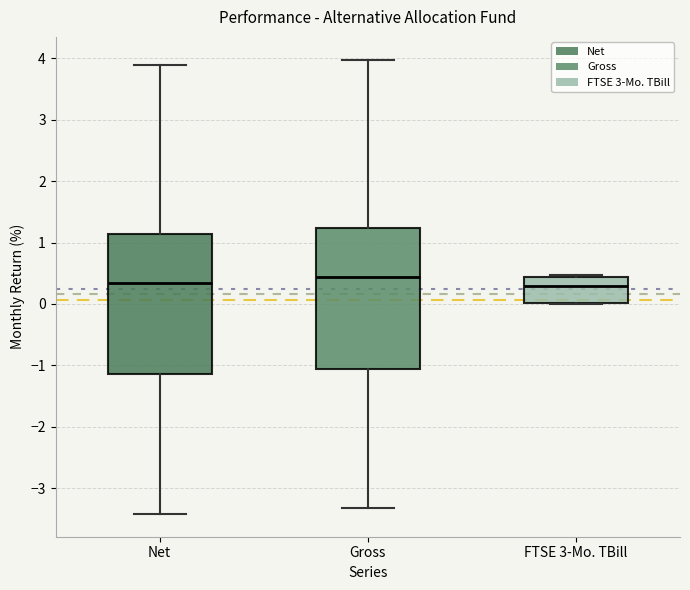

Reading left to right, transcribe this box plot: for each box, give where its median line is, the range the box spans, and where its two whiskers end, as read against the y-axis. The values are not printed on the chart, so give them approximately, as read against the axis.

Net: median 0.3, box -1.1 to 1.1, whiskers -3.4 to 3.9
Gross: median 0.4, box -1.1 to 1.2, whiskers -3.3 to 4.0
FTSE 3-Mo. TBill: median 0.3, box 0.0 to 0.4, whiskers 0.0 to 0.5